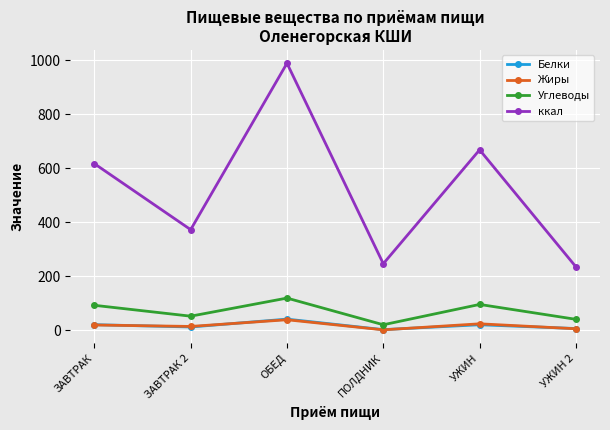

What is the minimum value for ккал?

234.4